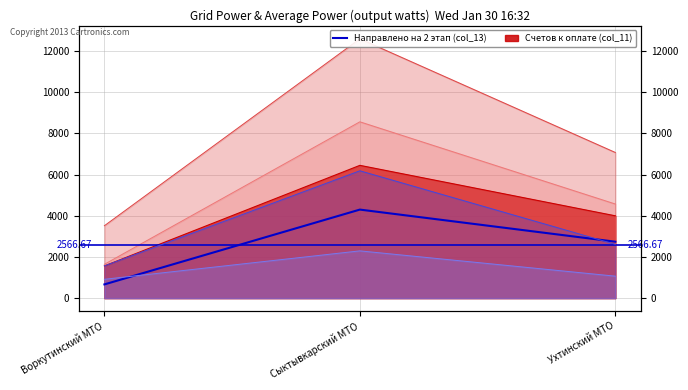

List the labels in order of value, largest first.

Сыктывкарский МТО, Ухтинский МТО, Воркутинский МТО